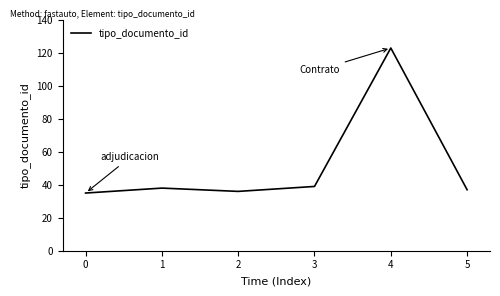

True or false: the data has more than 2 interior local peaks.

False